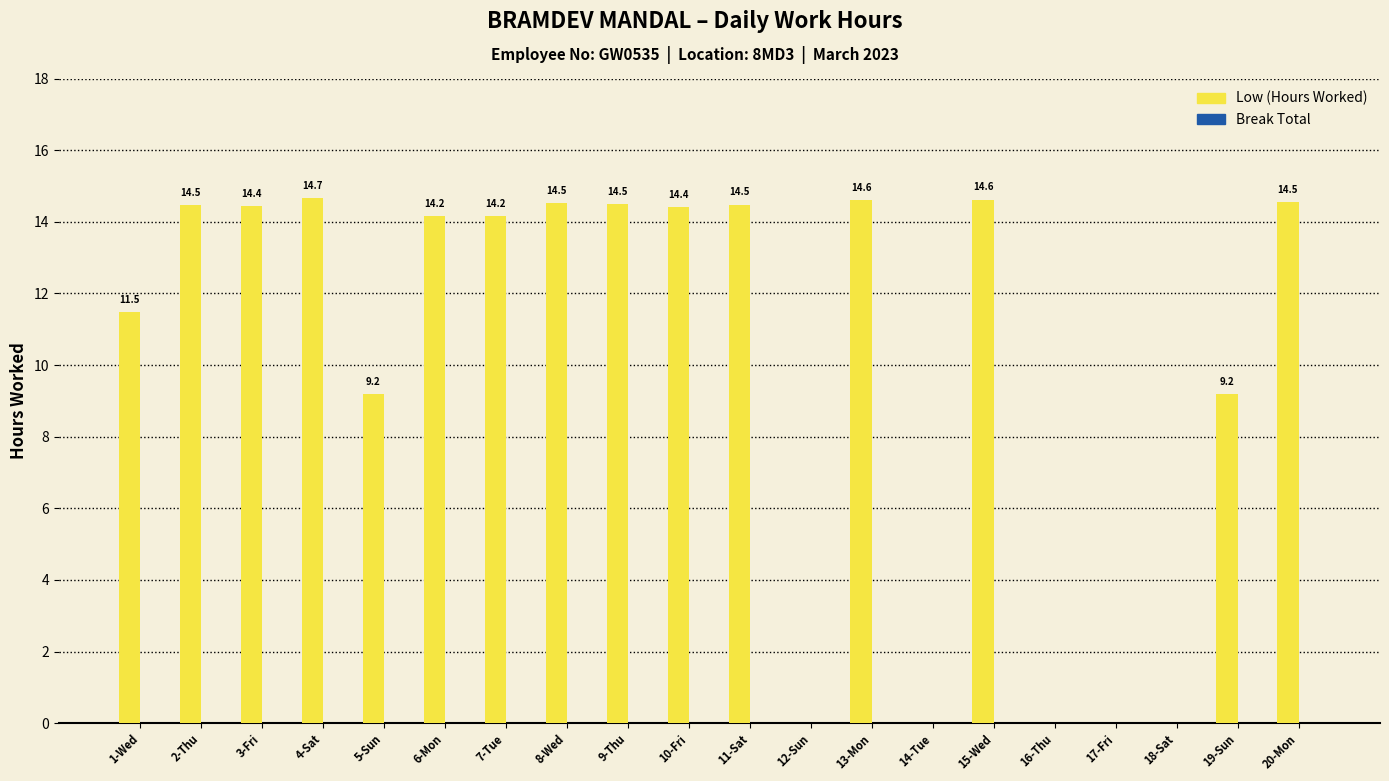

Which has a higher value, 3-Fri or 4-Sat?

4-Sat